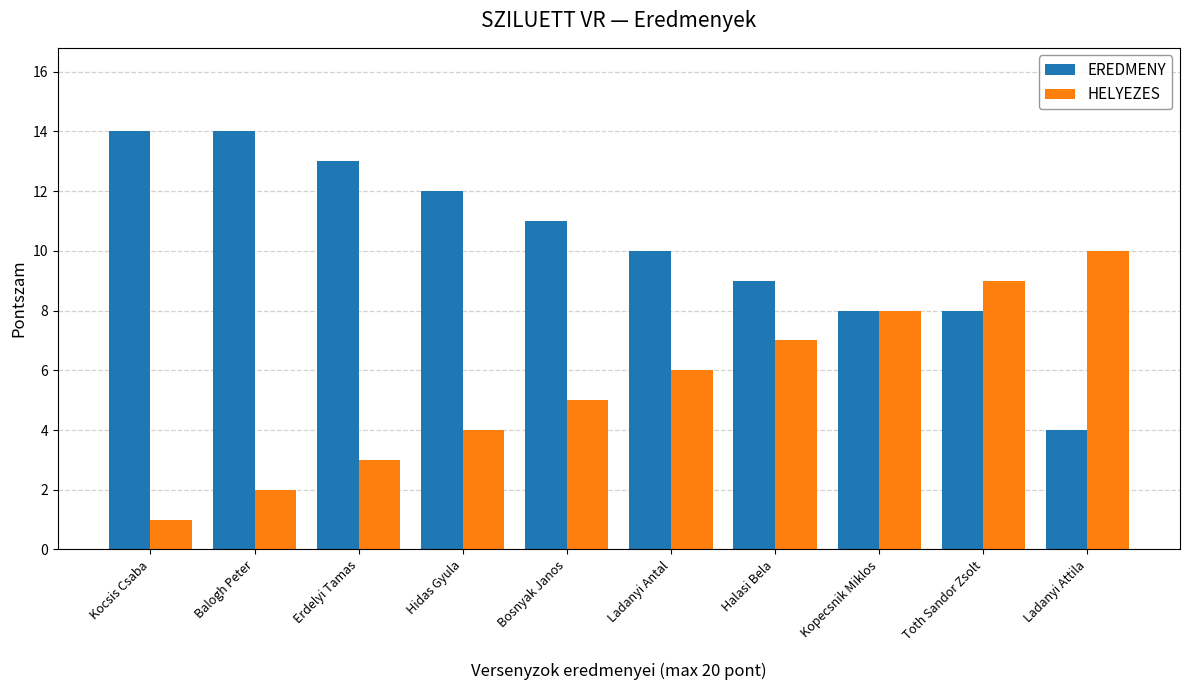

Is it true that EREDMENY equals 12 at Hidas Gyula?

True